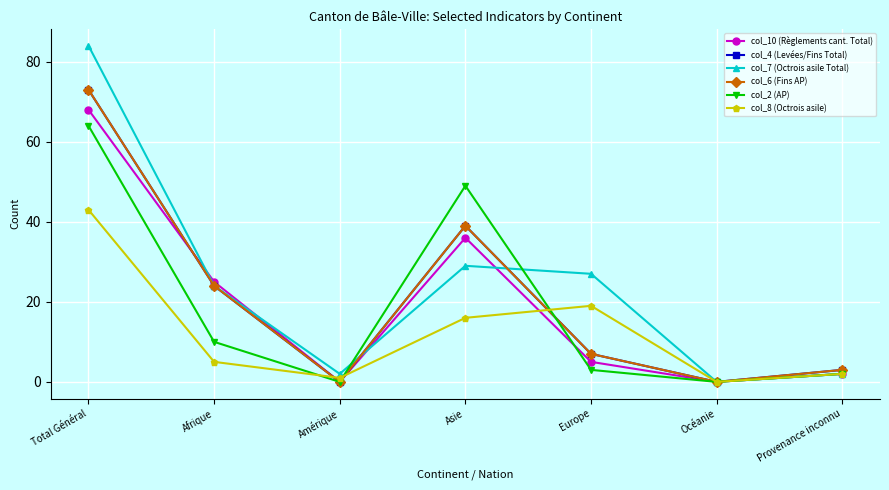

Does the chart have visible grid lines?

Yes